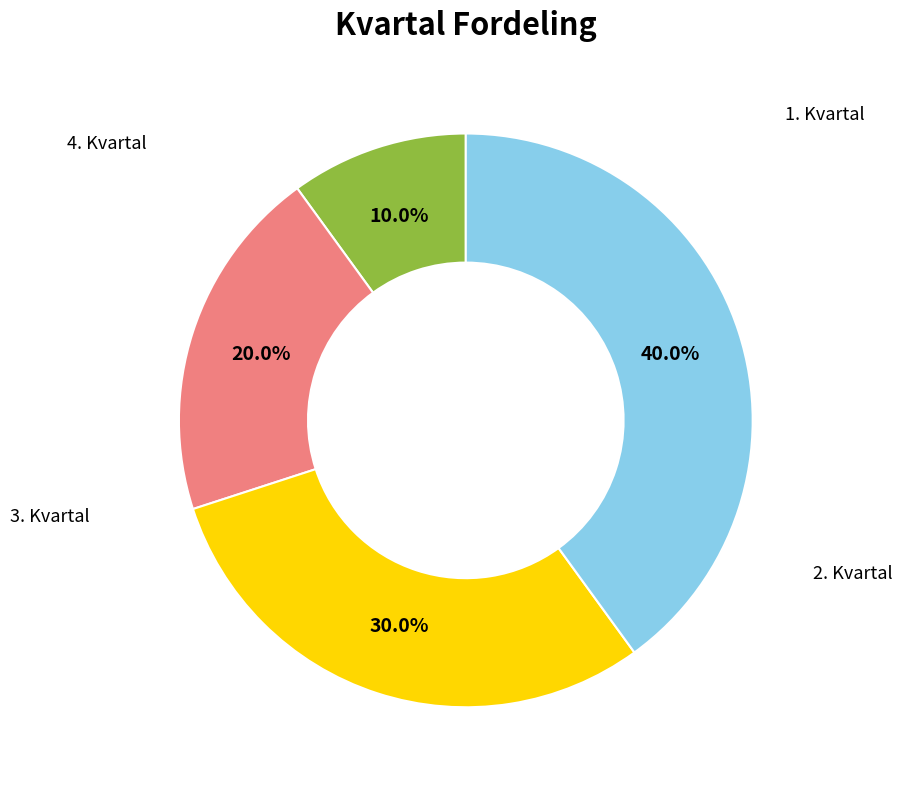

Is there any slice that represents more than half of the pie?

No